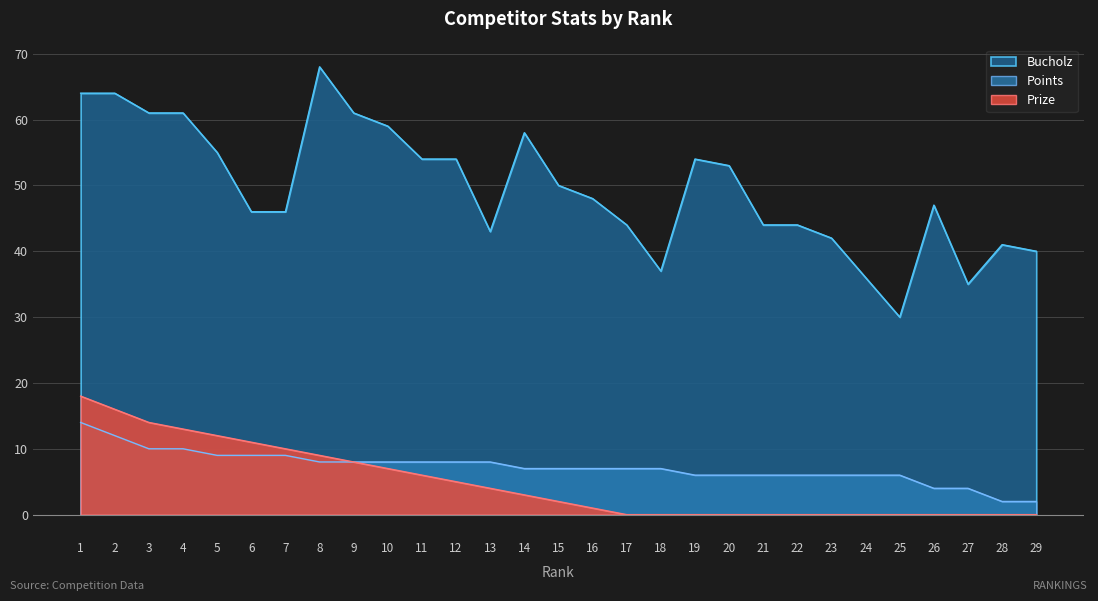

Is it true that Points equals 2 at 23?

False